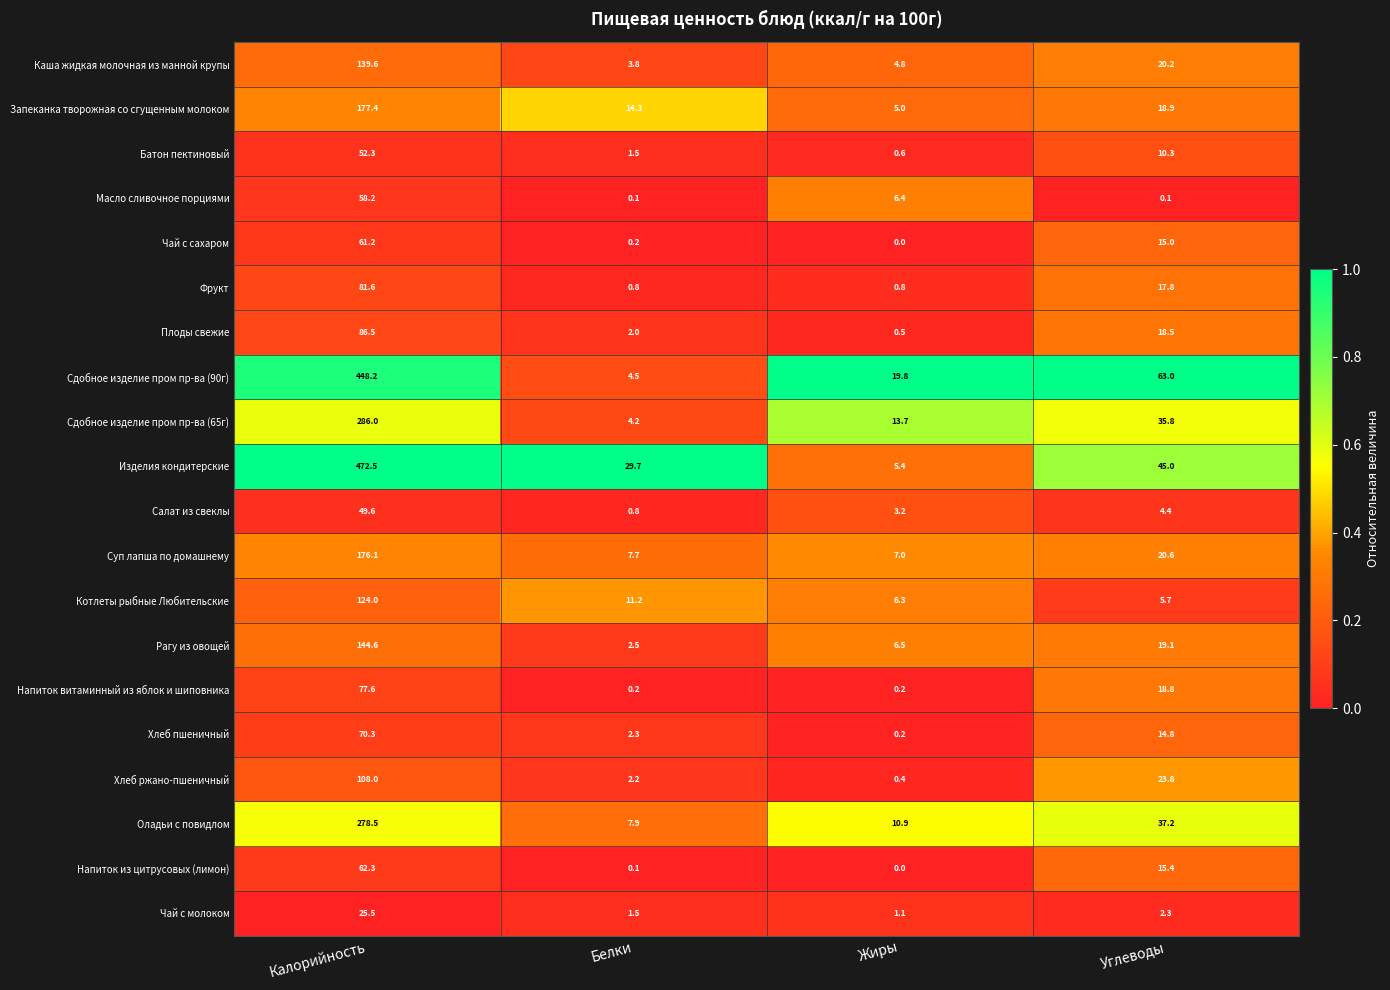

Which series has the widest spread of values?

Изделия кондитерские